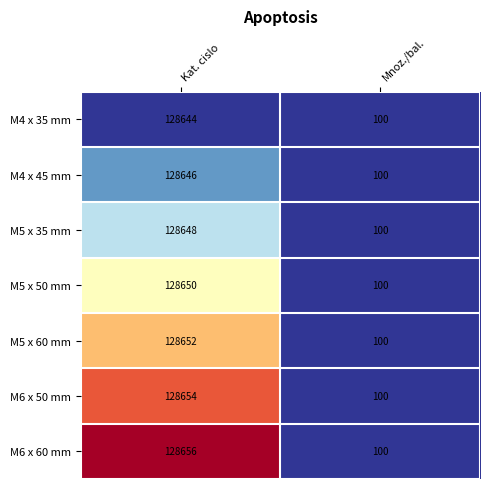

At which category is the sum across all series the highest?

Kat. cislo